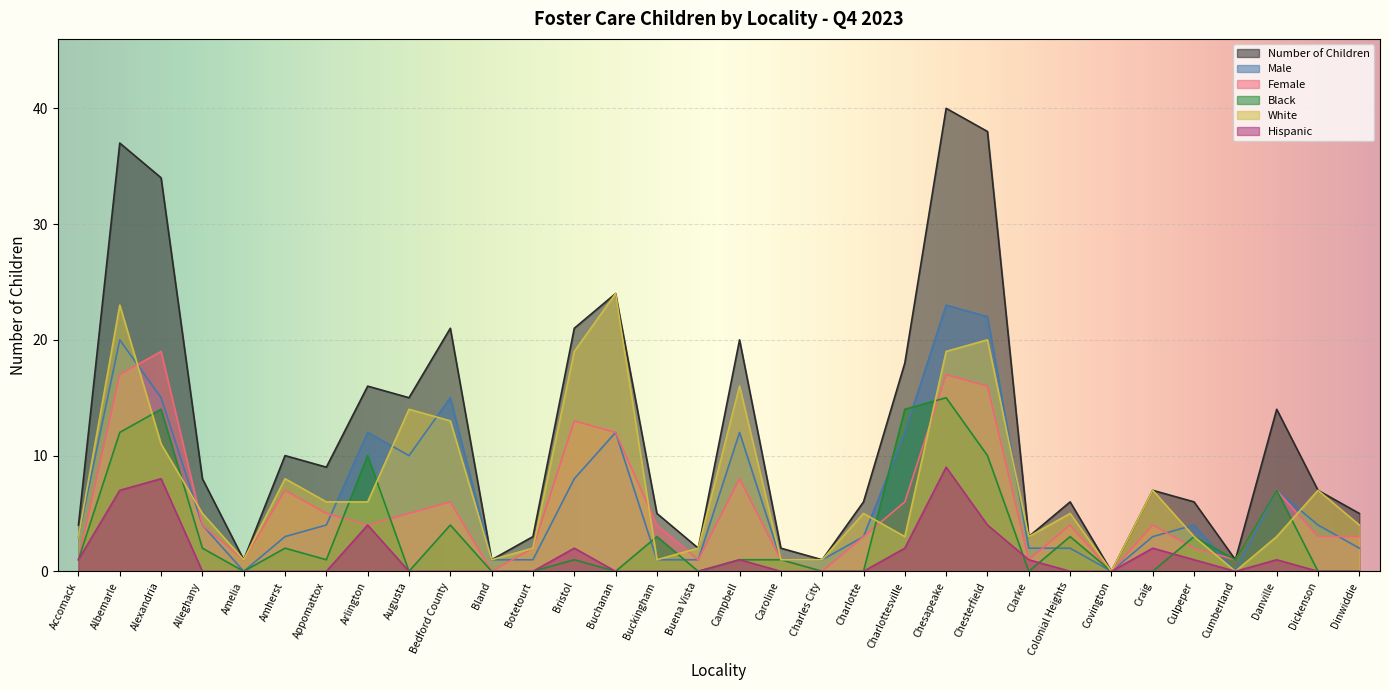

Where is the first local minimum for Number of Children?

Amelia